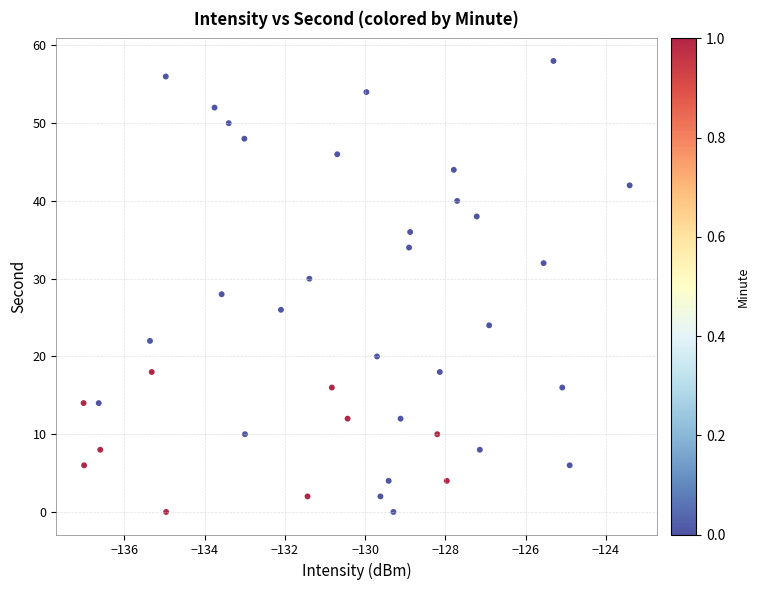

What is the range of Y values (max minus min)?

58